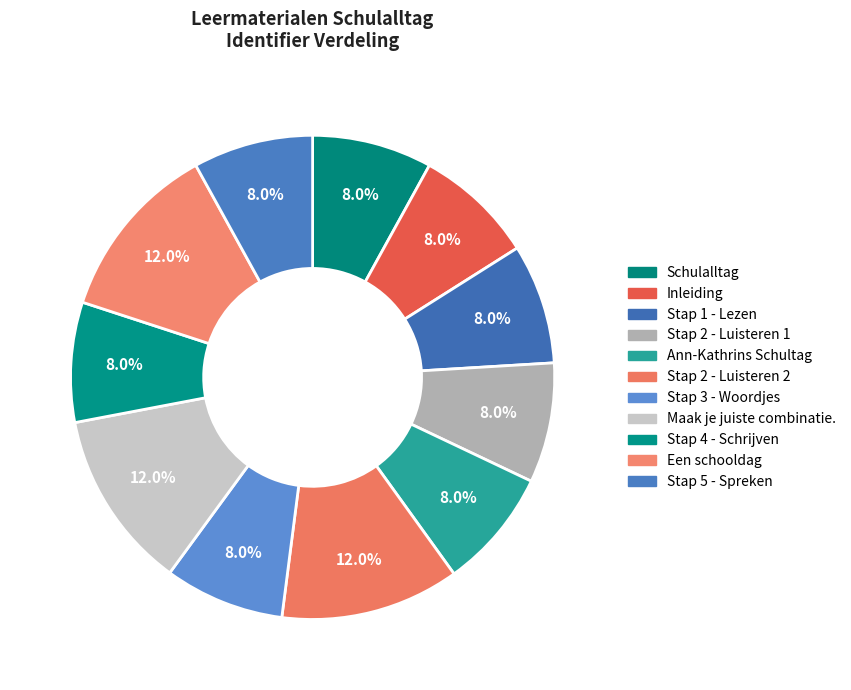

How many slices are in this pie chart?

11